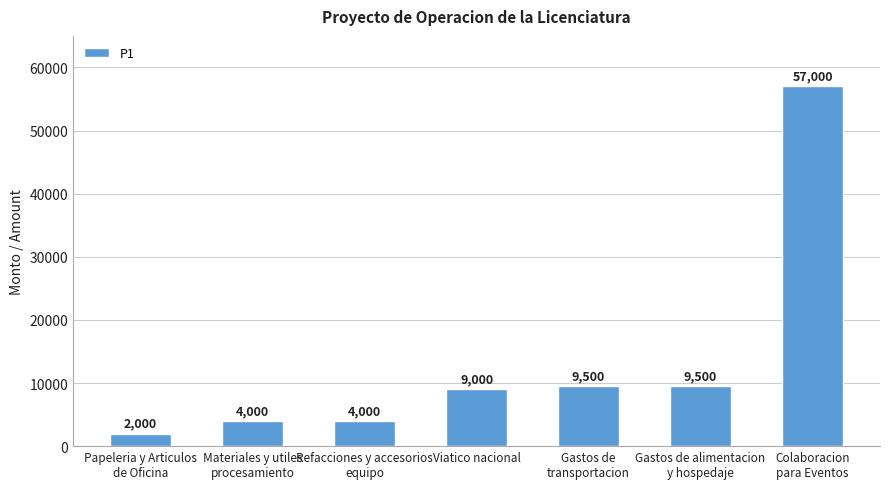

Are the bars grouped side by side (vs. stacked)?

No